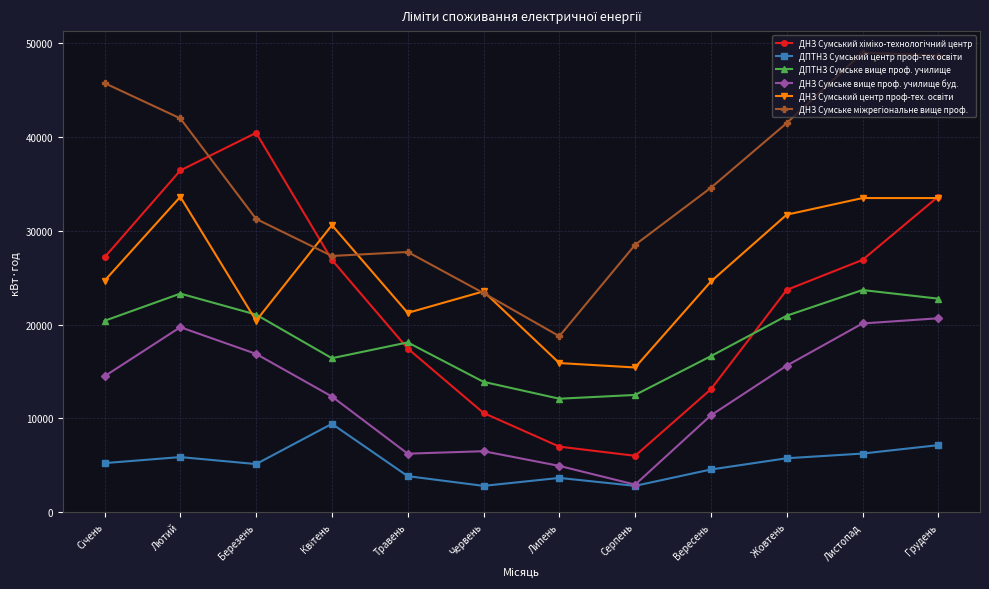

What is the difference between the highest and lowest values at Березень?

35339